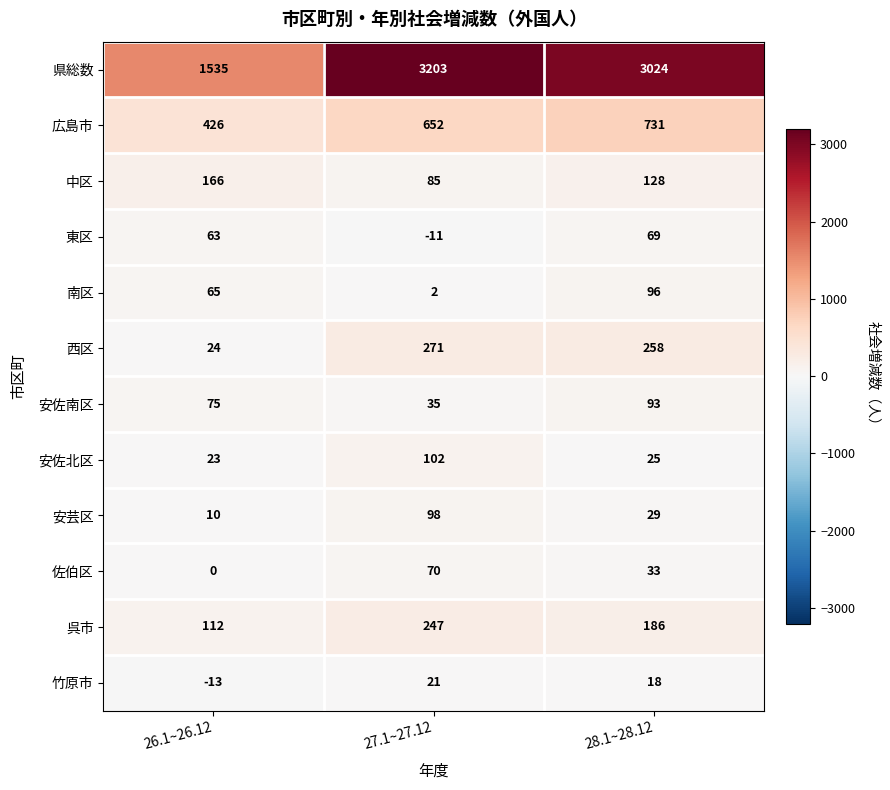

How many data points in 竹原市 are less than 18?

1